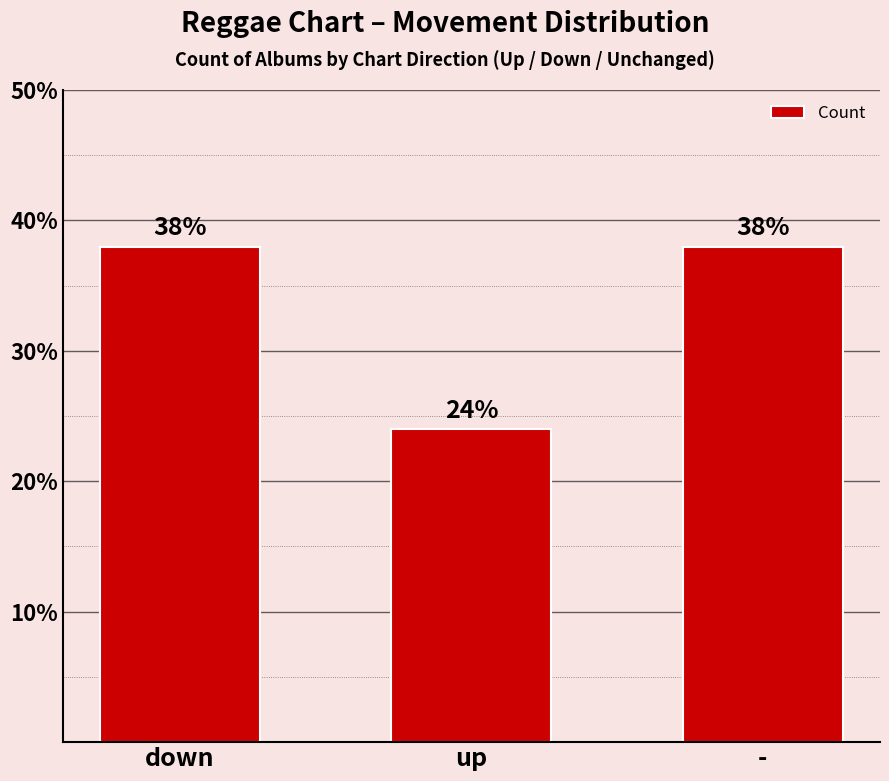

Reading left to right, list all the values displayed in this chart.

38	24	38